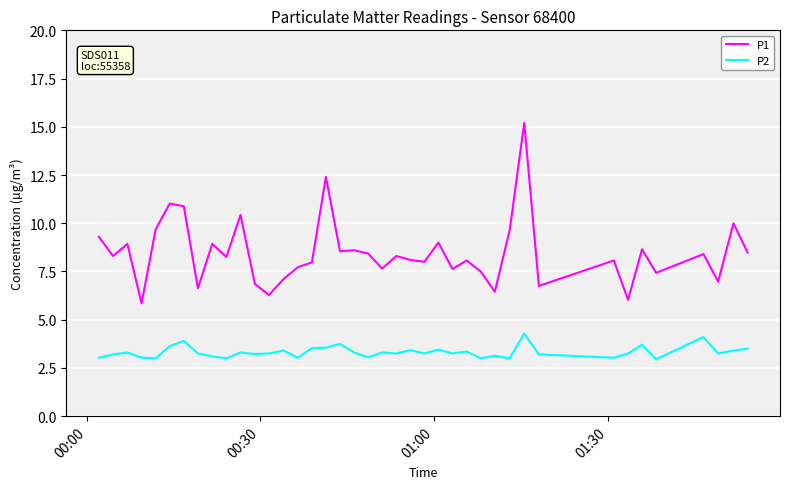

What is the greatest value displayed?

15.2